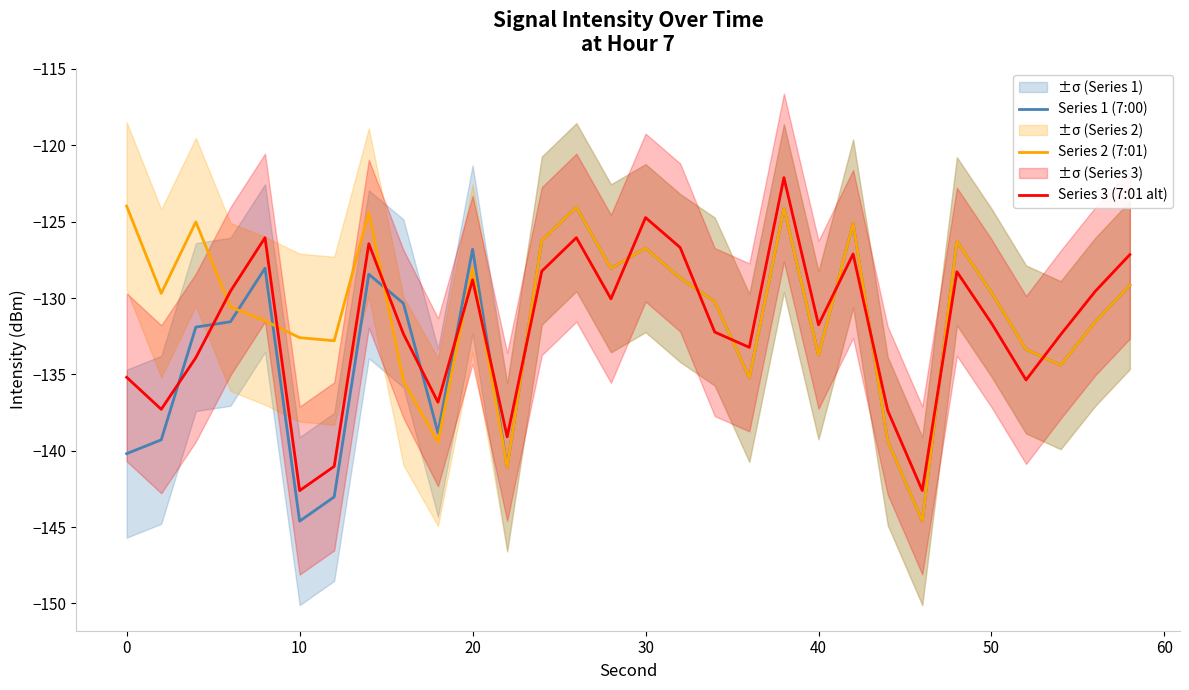

Is this an area chart (filled region under the line)?

No